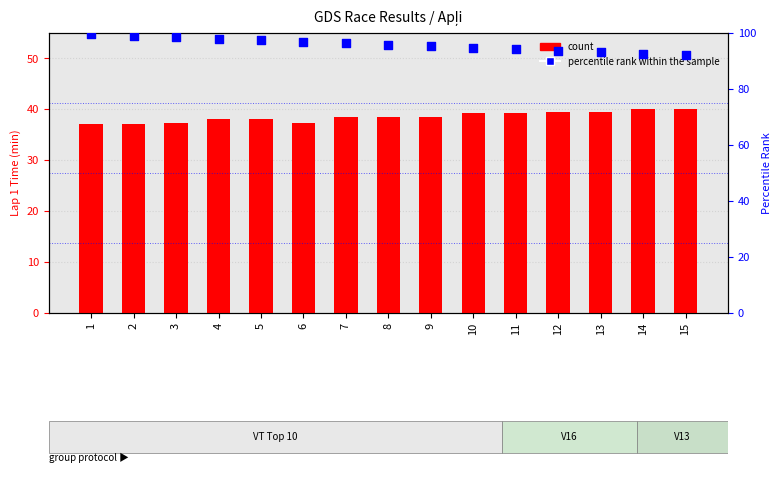

Is the value of count at 7 greater than the value of percentile rank within the sample at 8?

No